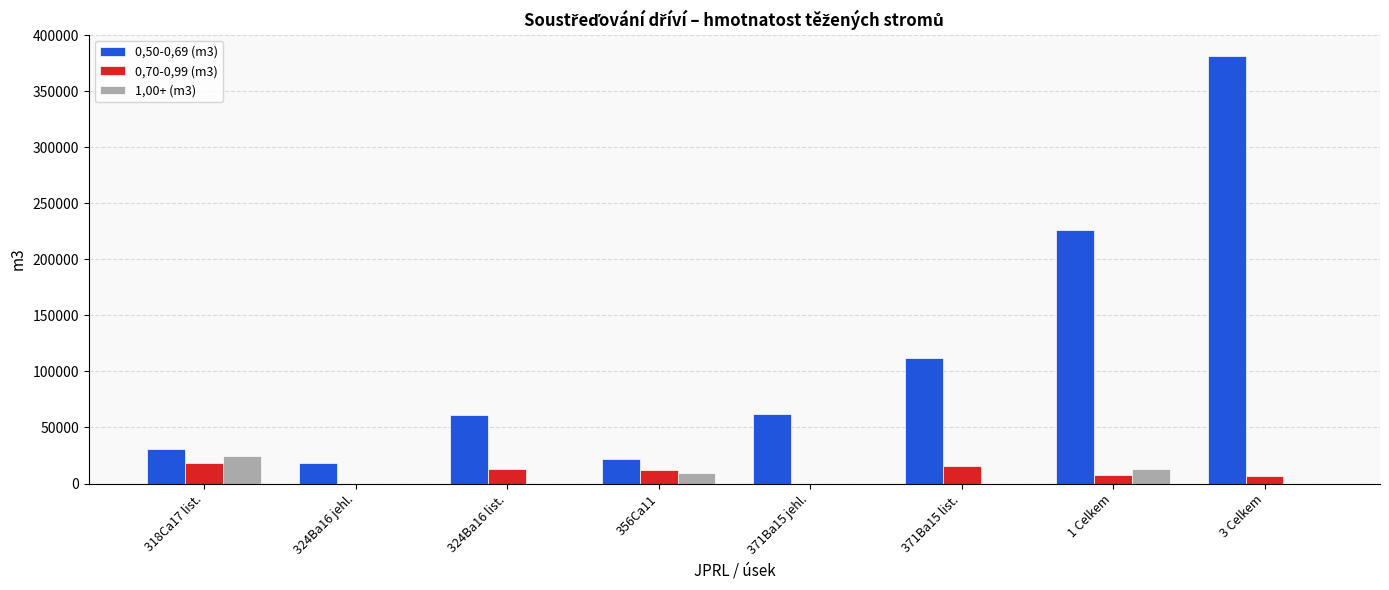

At which category does the chart reach its peak across all series?

3 Celkem